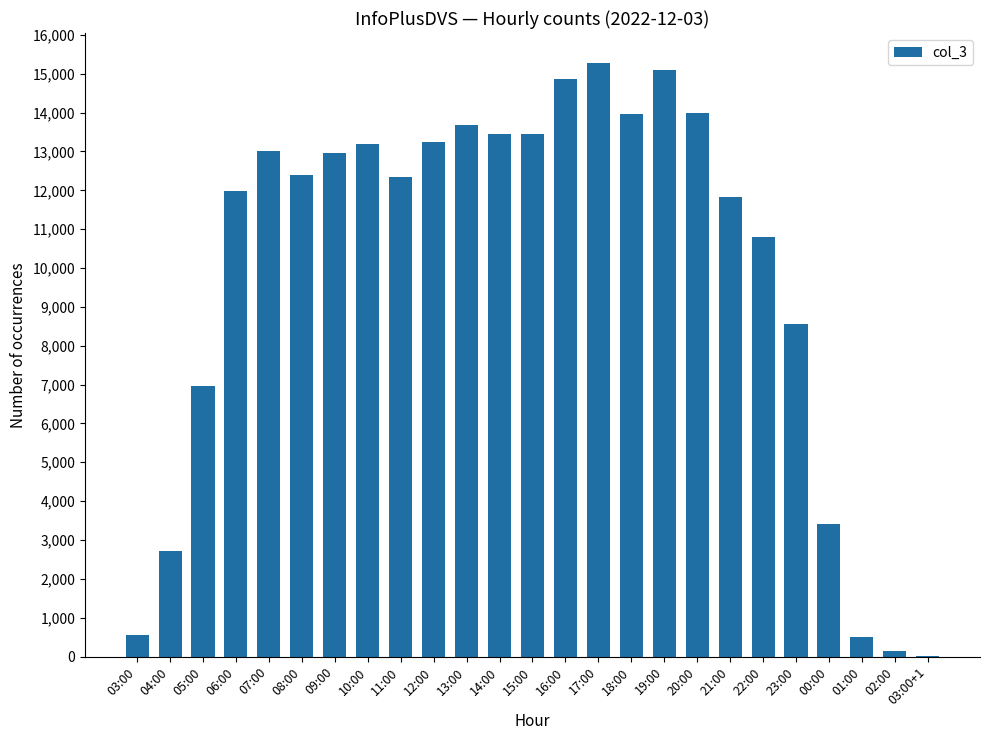

What is the greatest value displayed?

15285